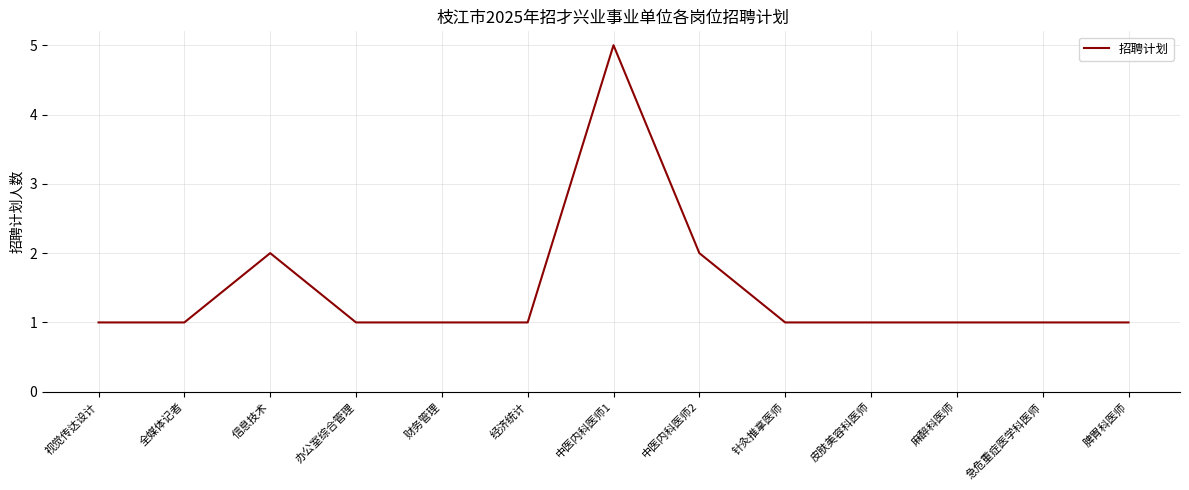

Reading right to left, extract all data points from this chart.

1	1	1	1	1	2	5	1	1	1	2	1	1